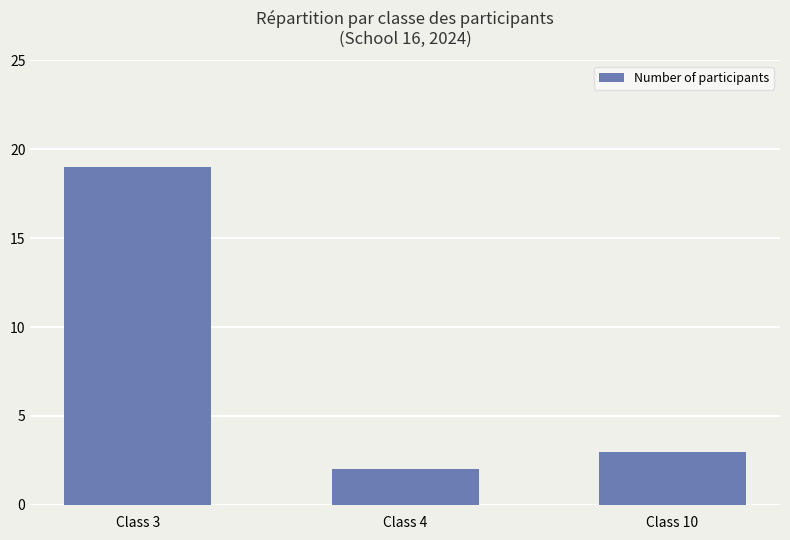

What is the change in value from Class 4 to Class 10?

+1